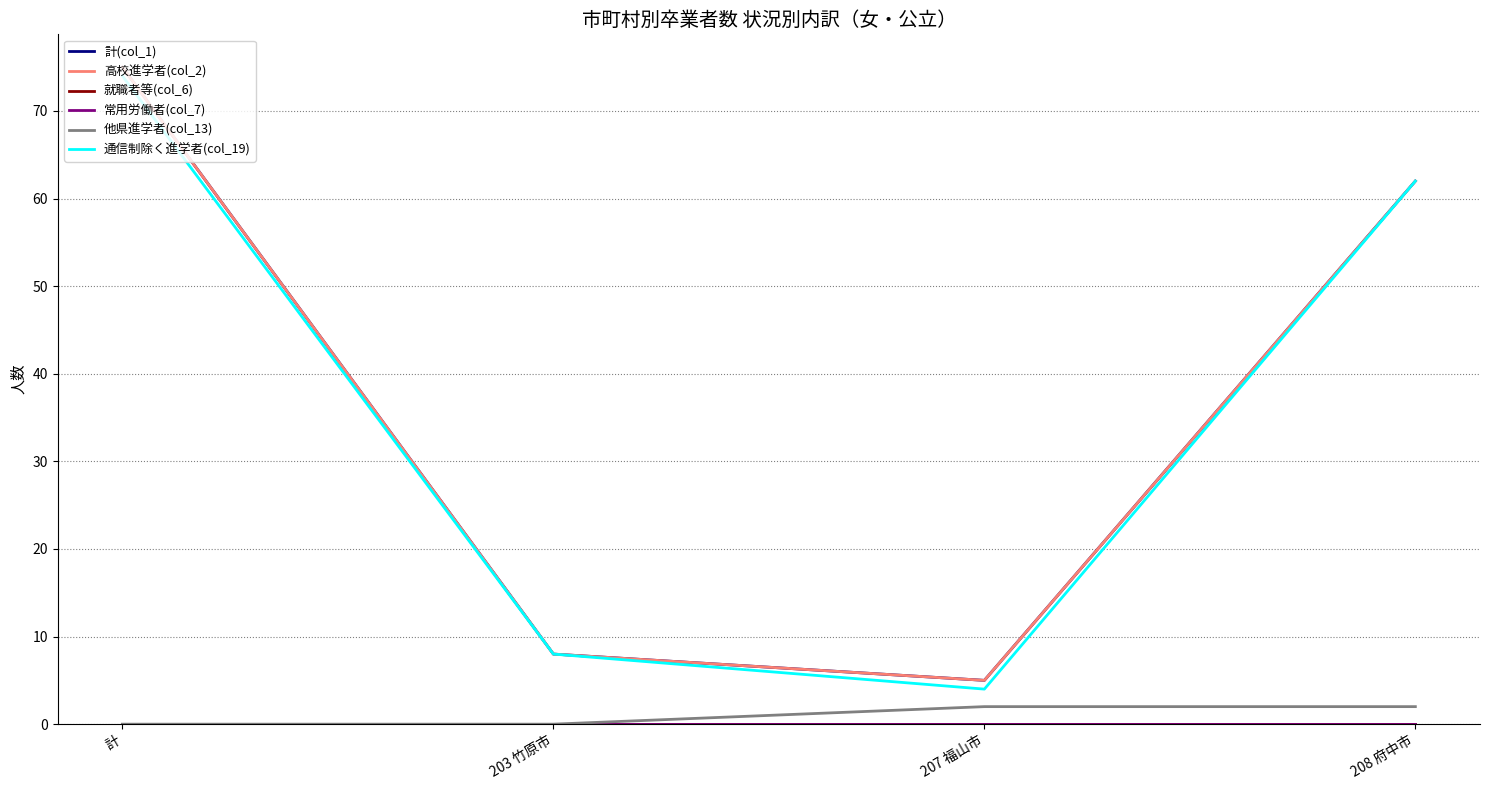

How many lines are shown in the chart?

6